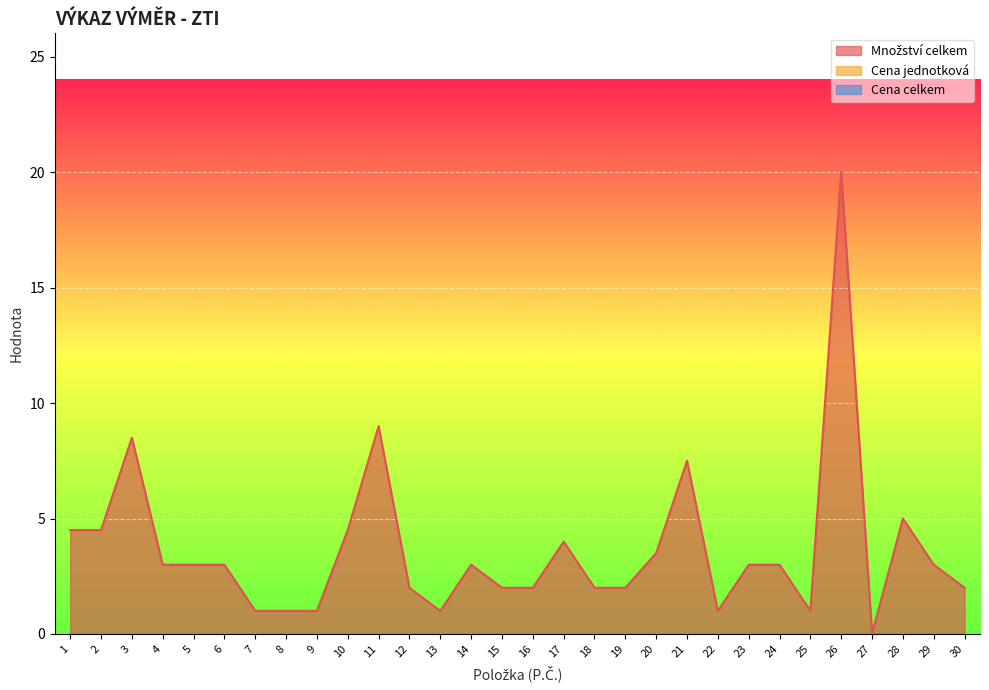

Reading left to right, what are all the values shown in this chart?

Množství celkem: 1=4.5	2=4.5	3=8.5	4=3.0	5=3.0	6=3.0	7=1.0	8=1.0	9=1.0	10=4.5	11=9.0	12=2.0	13=1.0	14=3.0	15=2.0	16=2.0	17=4.0	18=2.0	19=2.0	20=3.5	21=7.5	22=1.0	23=3.0	24=3.0	25=1.0	26=20.0	27=0.0	28=5.0	29=3.0	30=2.0
Cena jednotková: 1=0.0	2=0.0	3=0.0	4=0.0	5=0.0	6=0.0	7=0.0	8=0.0	9=0.0	10=0.0	11=0.0	12=0.0	13=0.0	14=0.0	15=0.0	16=0.0	17=0.0	18=0.0	19=0.0	20=0.0	21=0.0	22=0.0	23=0.0	24=0.0	25=0.0	26=0.0	27=0.0	28=0.0	29=0.0	30=0.0
Cena celkem: 1=0.0	2=0.0	3=0.0	4=0.0	5=0.0	6=0.0	7=0.0	8=0.0	9=0.0	10=0.0	11=0.0	12=0.0	13=0.0	14=0.0	15=0.0	16=0.0	17=0.0	18=0.0	19=0.0	20=0.0	21=0.0	22=0.0	23=0.0	24=0.0	25=0.0	26=0.0	27=0.0	28=0.0	29=0.0	30=0.0